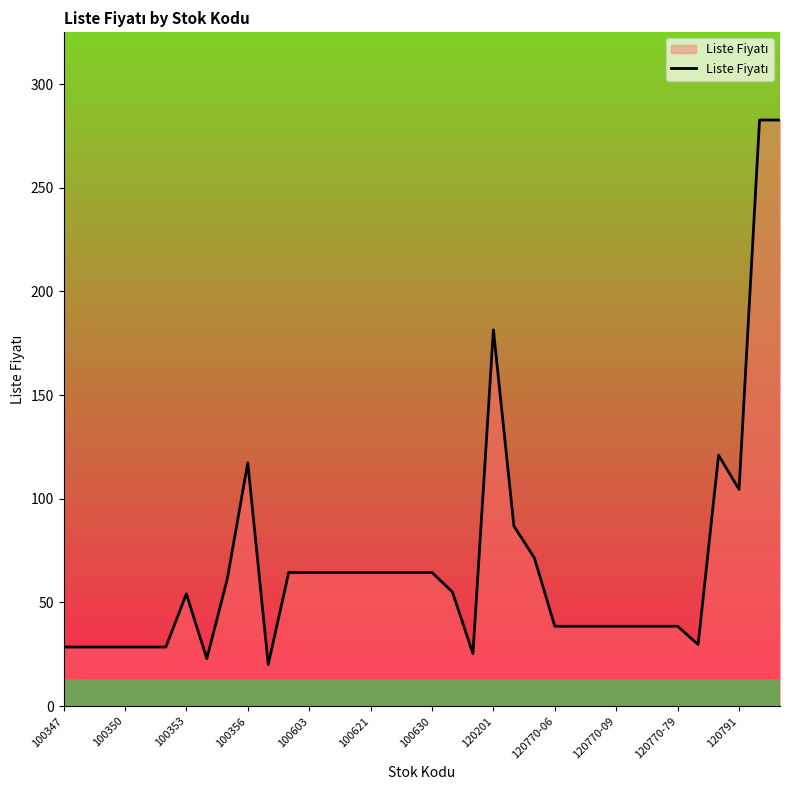

What is the smallest value displayed?

20.0